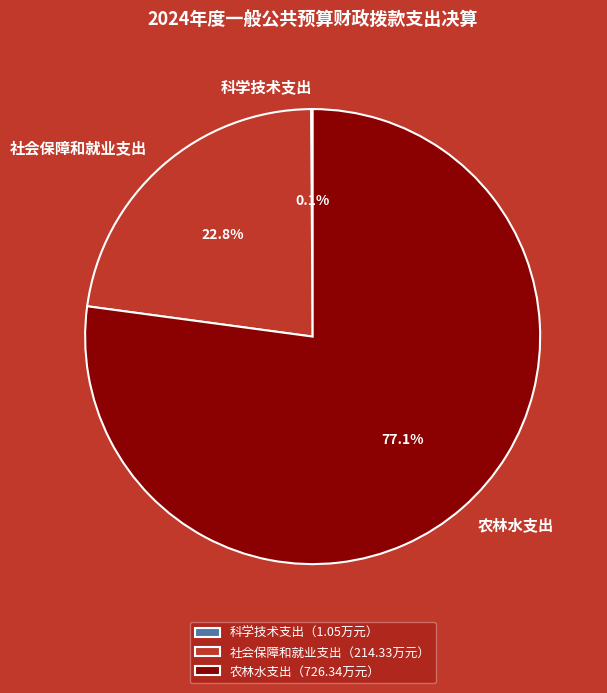

Is there any slice that represents more than half of the pie?

Yes